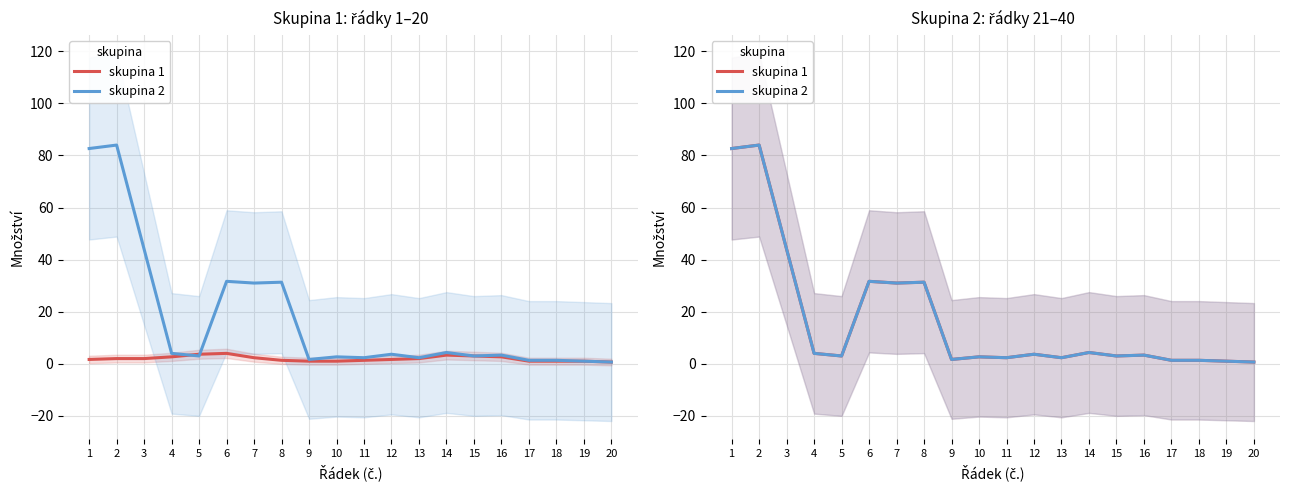

How many series are shown in this chart?

2